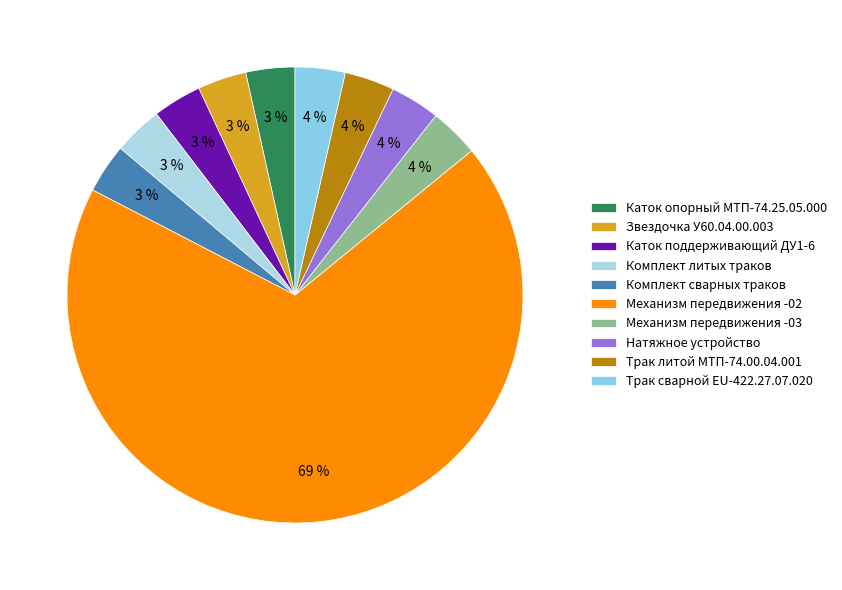

Count the number of slices in the pie.

10